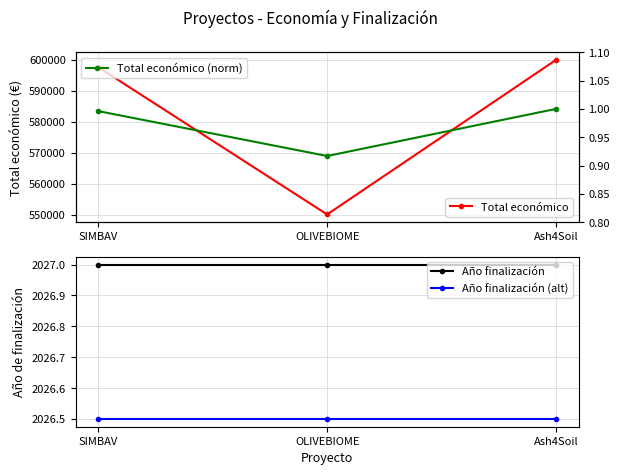

Which series changed the most between SIMBAV and OLIVEBIOME?

Total económico